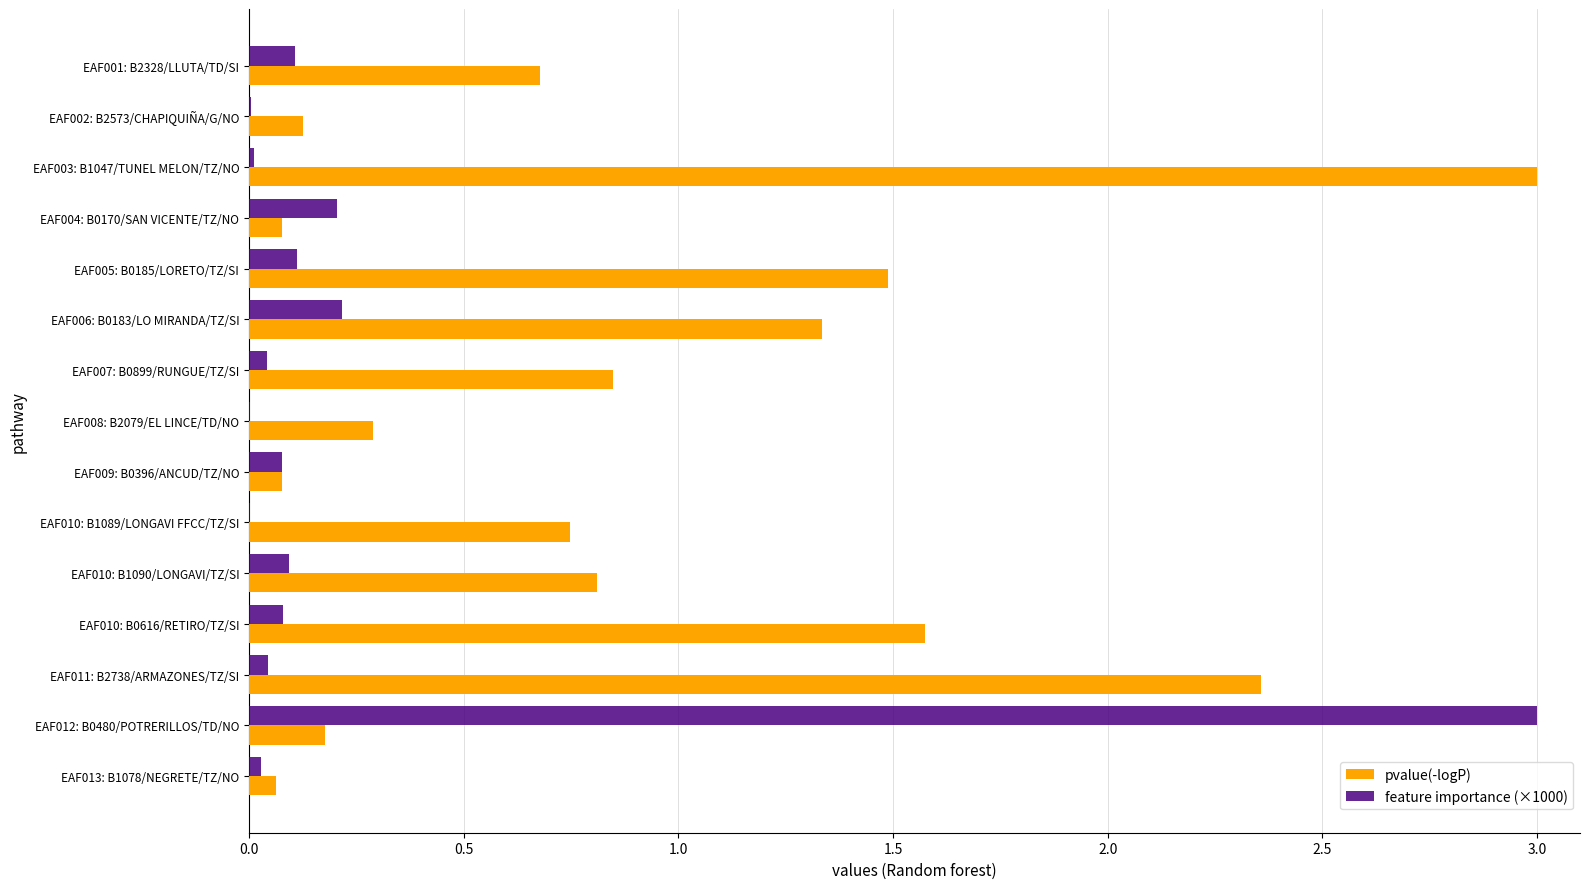

The pvalue(-logP) series shows 0.1 at EAF013: B1078/NEGRETE/TZ/NO. True or false?

True